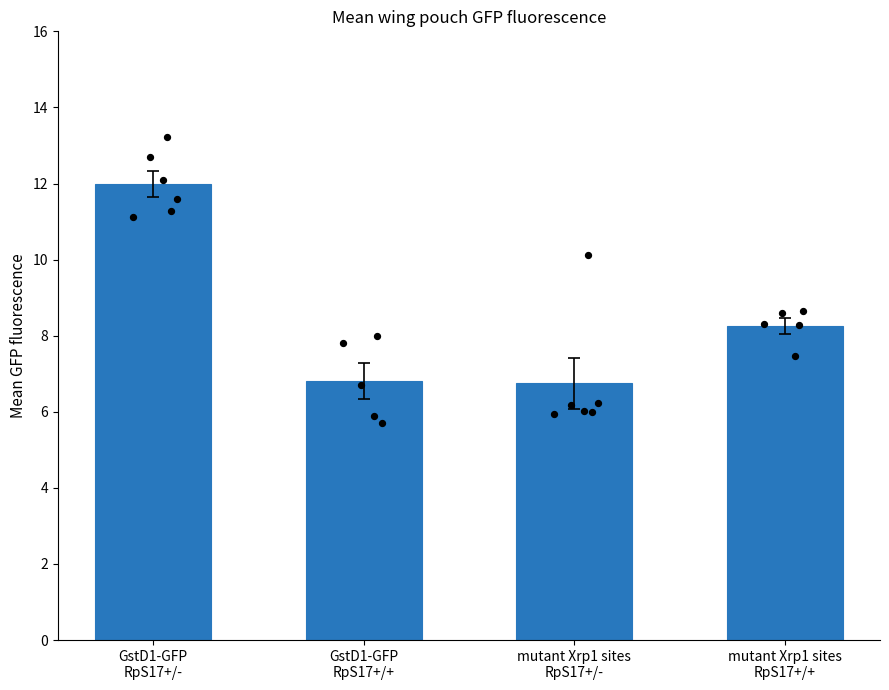

What is the ratio of the value at GstD1-GFP
RpS17+/- to the value at GstD1-GFP
RpS17+/+?

1.8